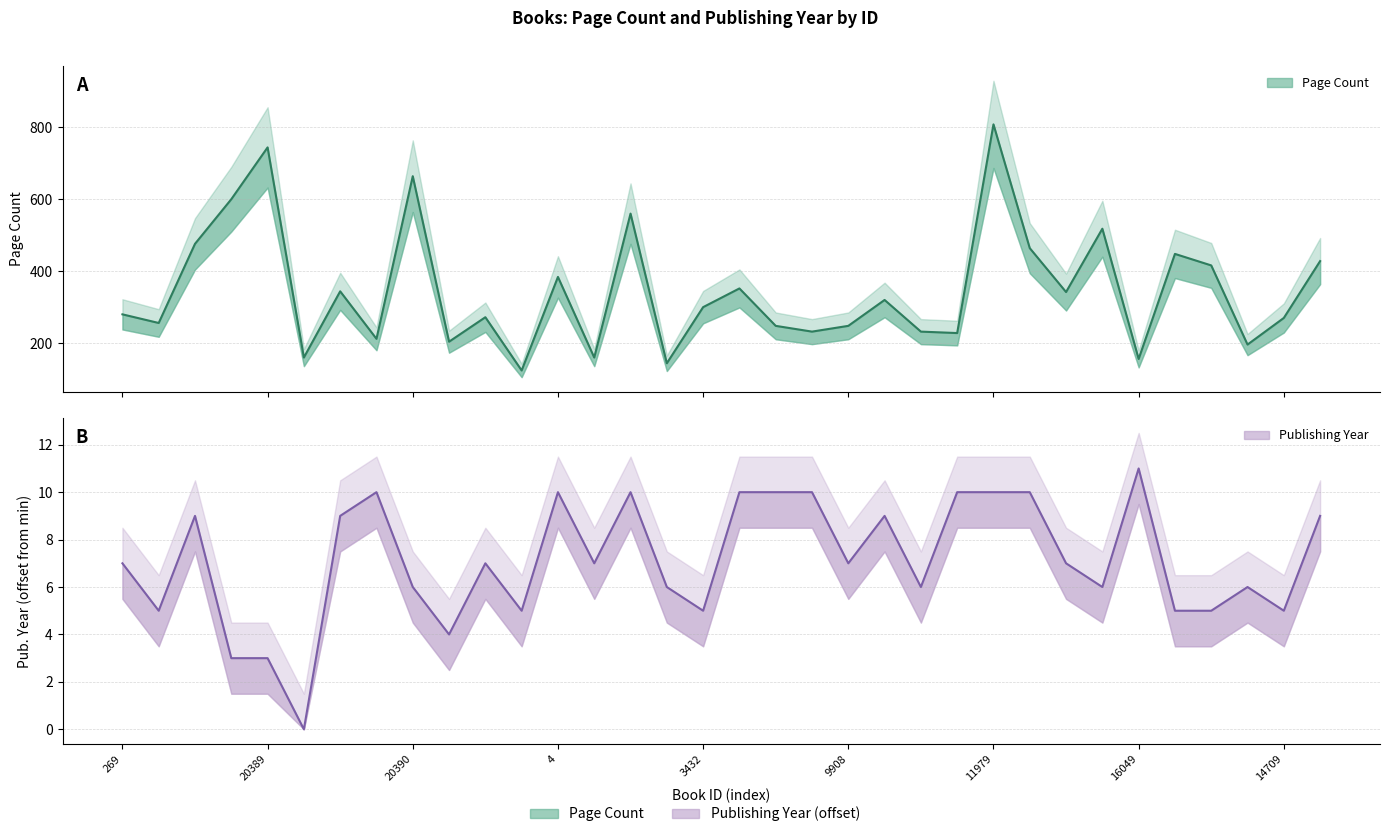

At which label does Page Count reach its peak?

11979